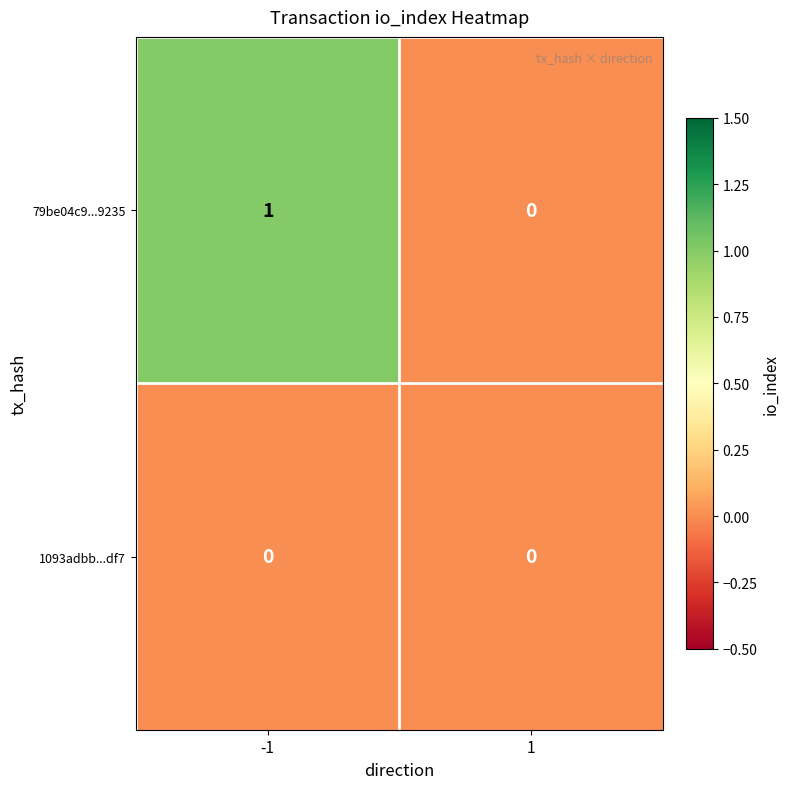

Which series has the largest total across all categories?

79be04c9...9235